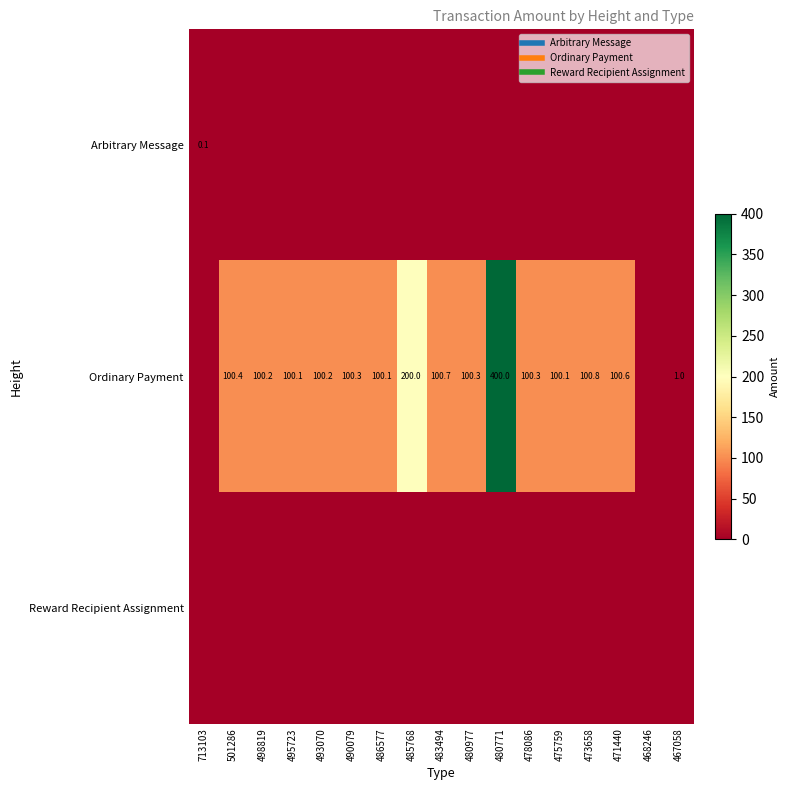

Between 495723 and 471440, which series saw the biggest shift?

Ordinary Payment